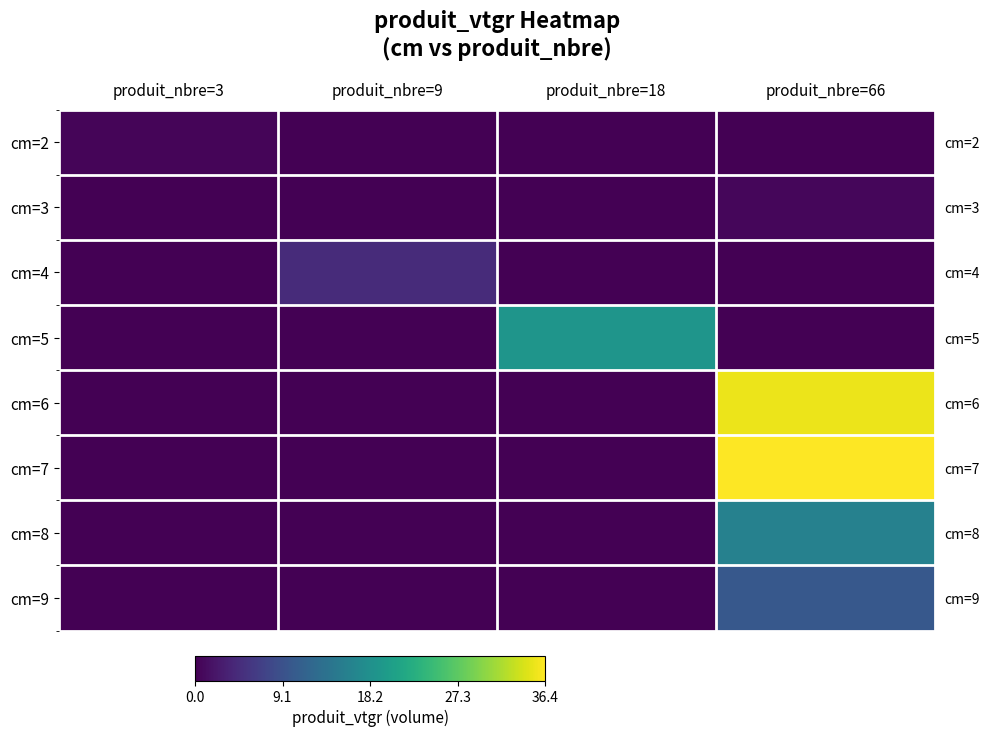

True or false: cm=2 has a value of 0.0 at produit_nbre=18.

True